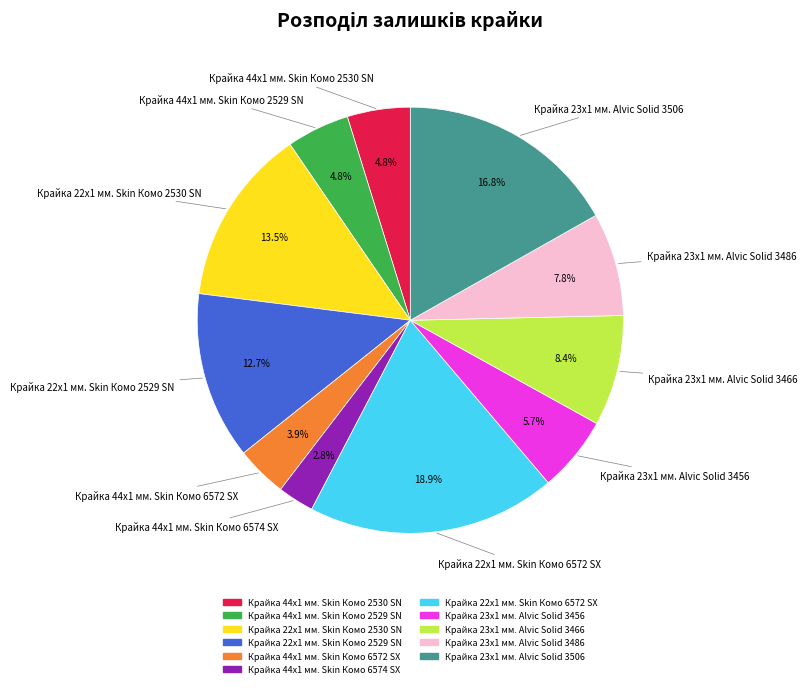

To the nearest percent, what percentage of the pie is Крайка 44x1 мм. Skin Комо 6572 SX?

4%